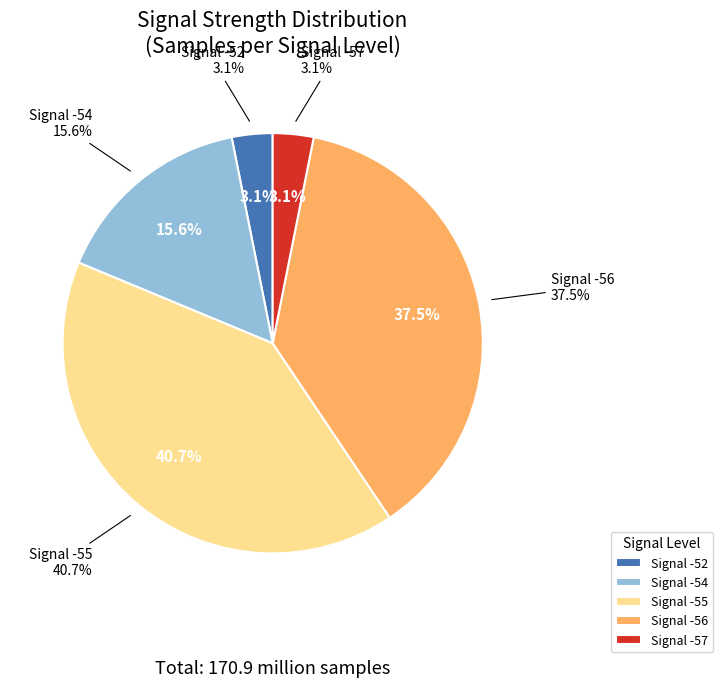

Does -54 represent more than half of the total?

No